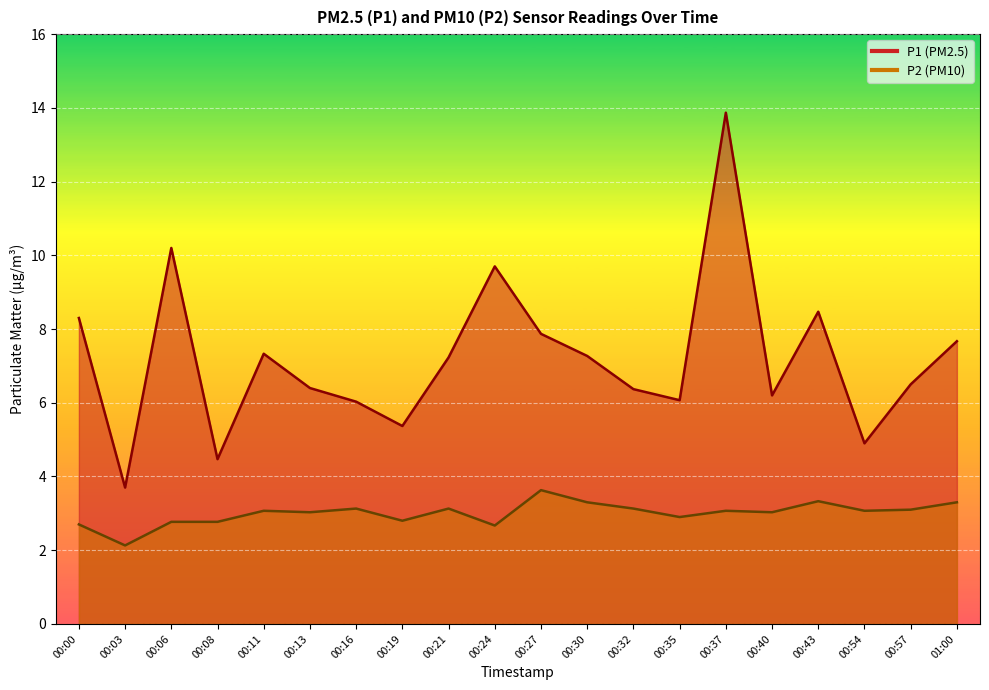

How many interior local valleys does the P1 series have?

6